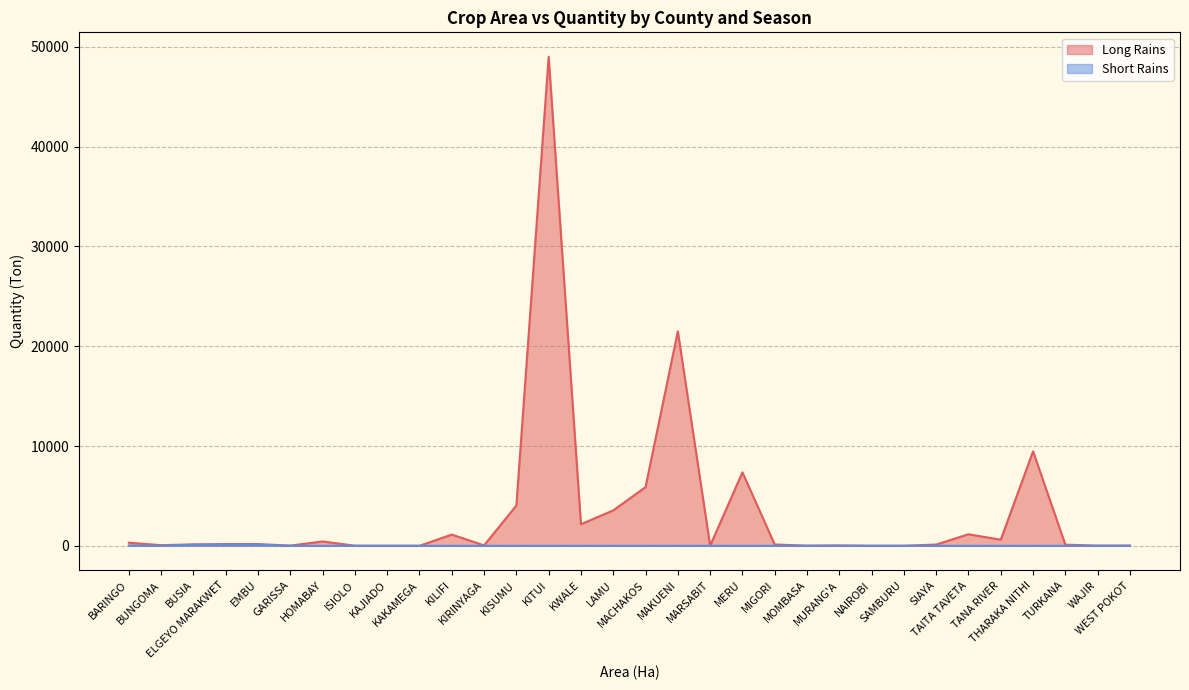

Reading right to left, list all the values displayed in this chart.

Long Rains: WEST POKOT=25	WAJIR=19	TURKANA=116	THARAKA NITHI=9467	TANA RIVER=612	TAITA TAVETA=1157	SIAYA=124	SAMBURU=7	NAIROBI=1	MURANG'A=43	MOMBASA=18	MIGORI=130	MERU=7362	MARSABIT=7	MAKUENI=21498	MACHAKOS=5884	LAMU=3550	KWALE=2164	KITUI=49015	KISUMU=4035	KIRINYAGA=42	KILIFI=1123	KAKAMEGA=2	KAJIADO=3	ISIOLO=11	HOMABAY=436	GARISSA=20	EMBU=175	ELGEYO MARAKWET=175	BUSIA=141	BUNGOMA=65	BARINGO=311
Short Rains: WEST POKOT=0	WAJIR=0	TURKANA=0	THARAKA NITHI=0	TANA RIVER=0	TAITA TAVETA=0	SIAYA=0	SAMBURU=0	NAIROBI=0	MURANG'A=0	MOMBASA=0	MIGORI=0	MERU=0	MARSABIT=0	MAKUENI=0	MACHAKOS=0	LAMU=0	KWALE=0	KITUI=0	KISUMU=0	KIRINYAGA=0	KILIFI=0	KAKAMEGA=0	KAJIADO=0	ISIOLO=0	HOMABAY=0	GARISSA=0	EMBU=105	ELGEYO MARAKWET=114	BUSIA=114	BUNGOMA=0	BARINGO=24